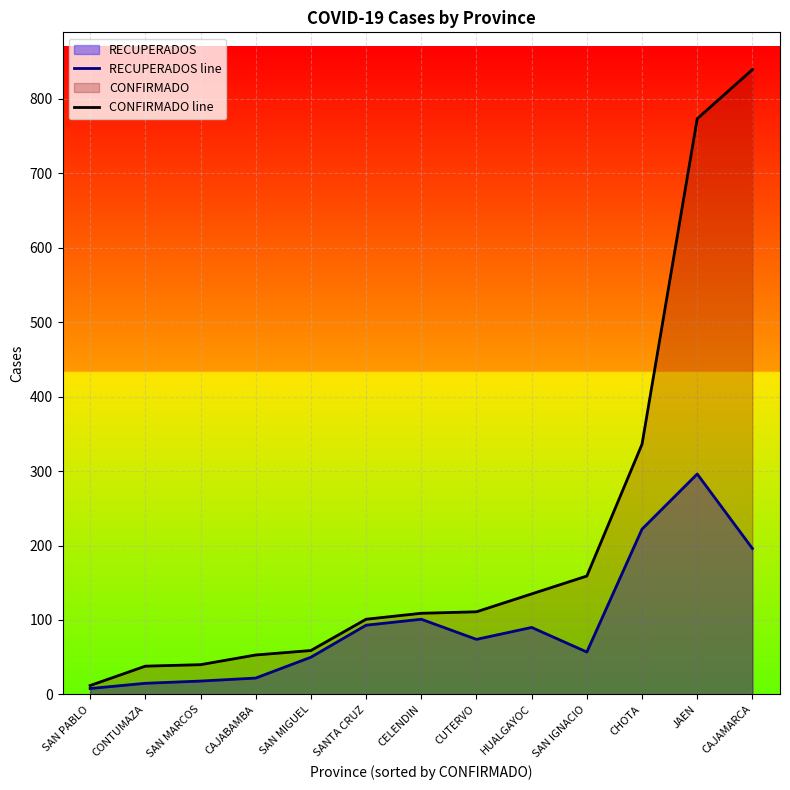

At which category does the chart reach its minimum across all series?

SAN PABLO